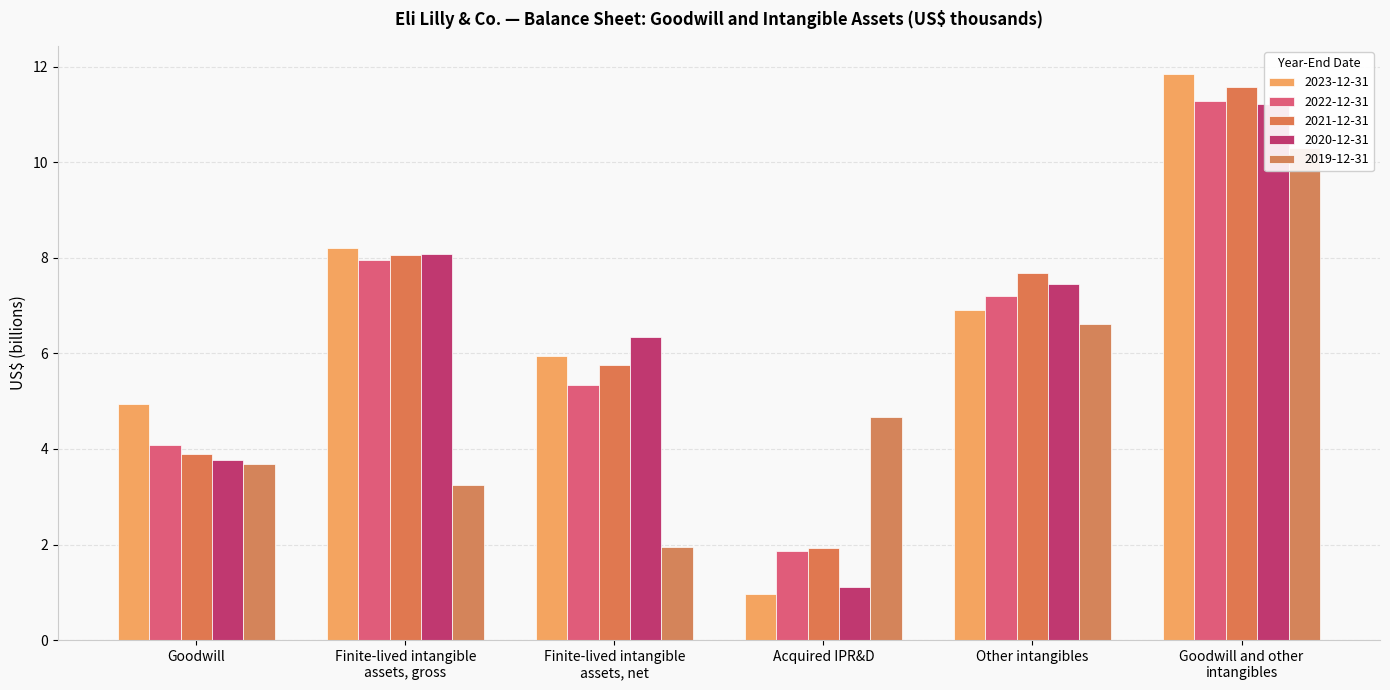

Which label corresponds to the smallest value in the chart?

Acquired IPR&D